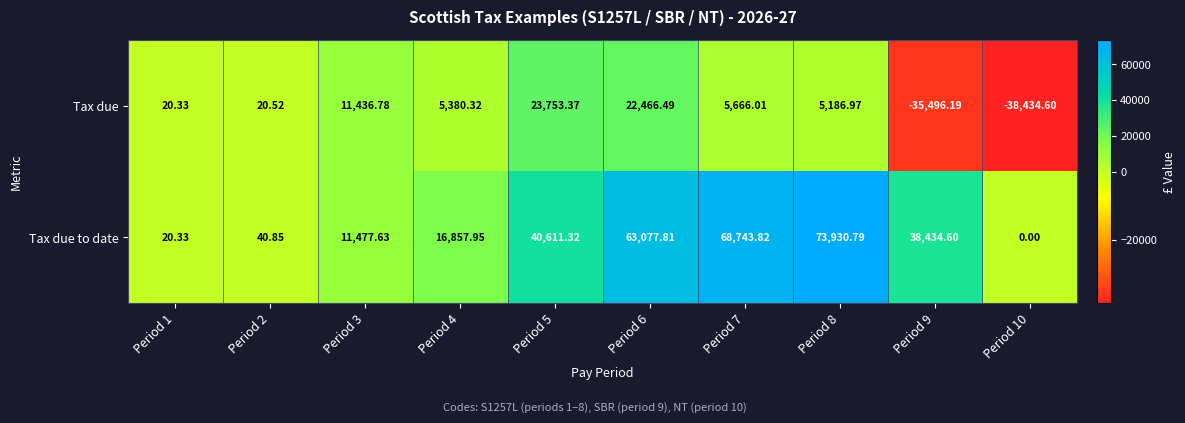

At which category is the sum across all series the highest?

Period 6